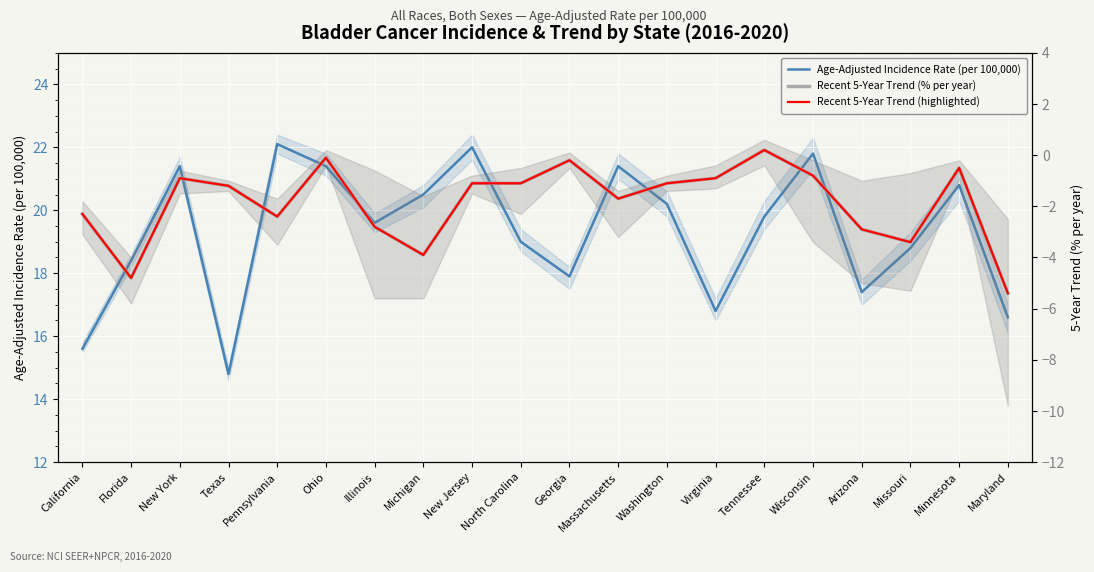

Is the value of Age-Adjusted Incidence Rate (per 100,000) at Georgia greater than the value of Recent 5-Year Trend (% per year) at Illinois?

Yes